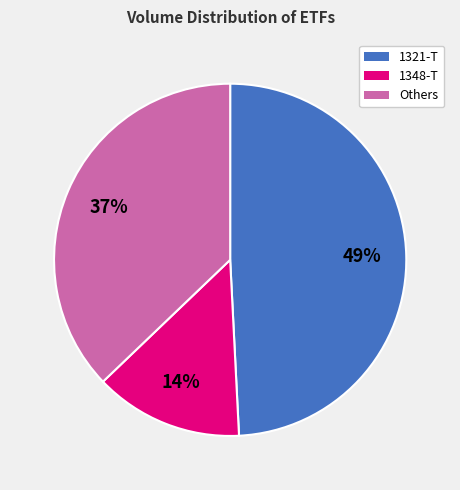

Which category has the smallest portion of the pie?

1348-T